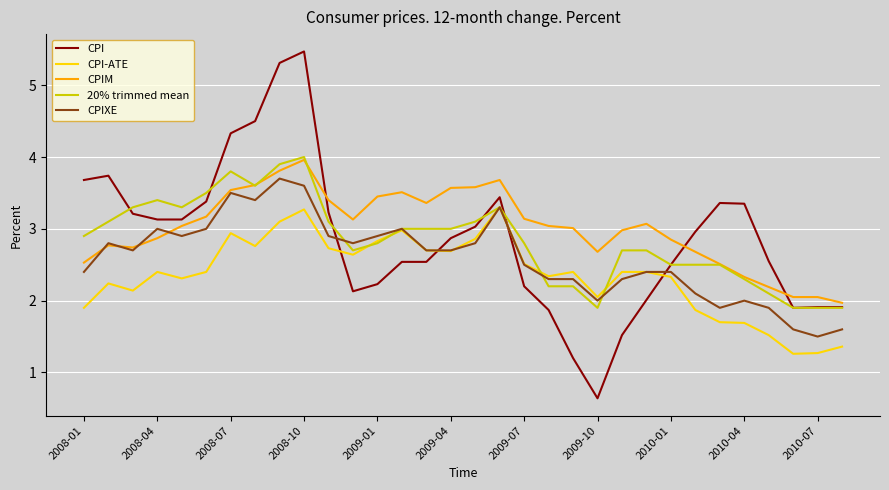

What is the maximum value shown in the chart?

5.5